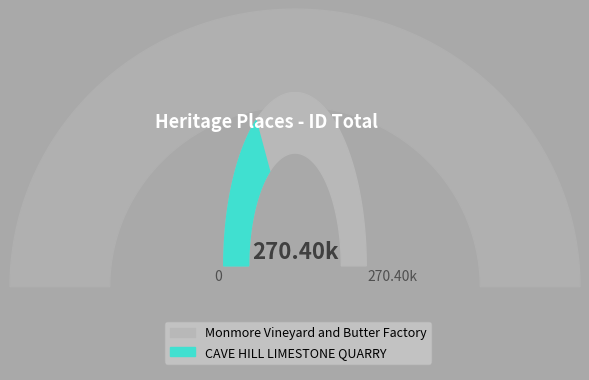

What is the total percentage of Monmore Vineyard and Butter Factory and CAVE HILL LIMESTONE QUARRY?

100.0%